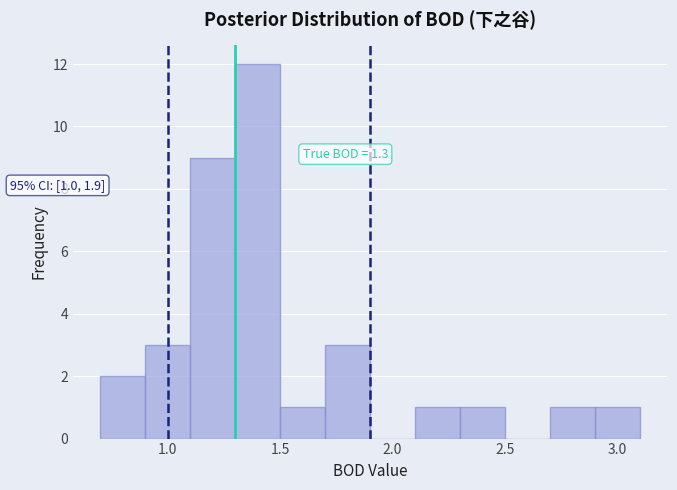

Which range on the x-axis has the tallest bar?

1.3 to 1.5